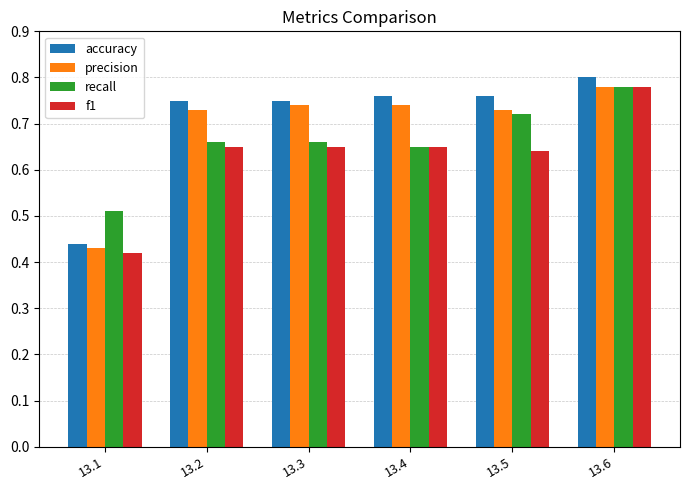

Which series changed the most between 13.1 and 13.2?

accuracy